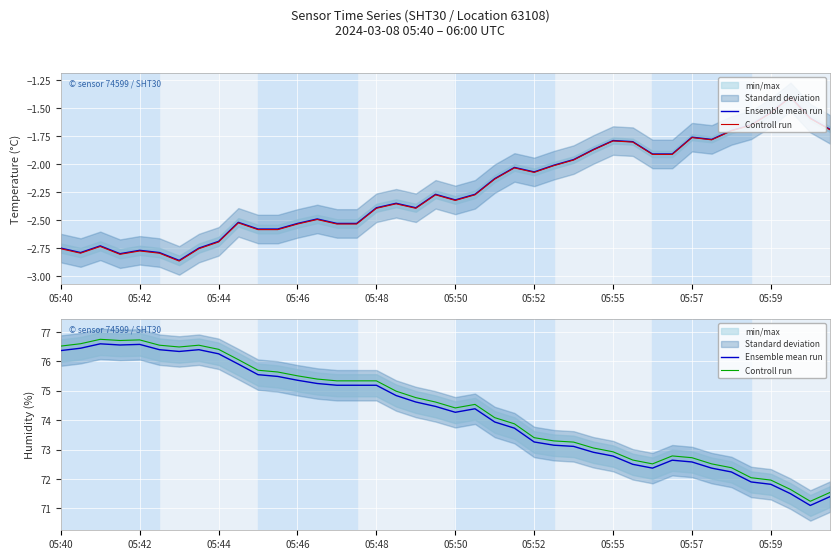

True or false: Controll run and Ensemble mean run intersect in this chart.

False